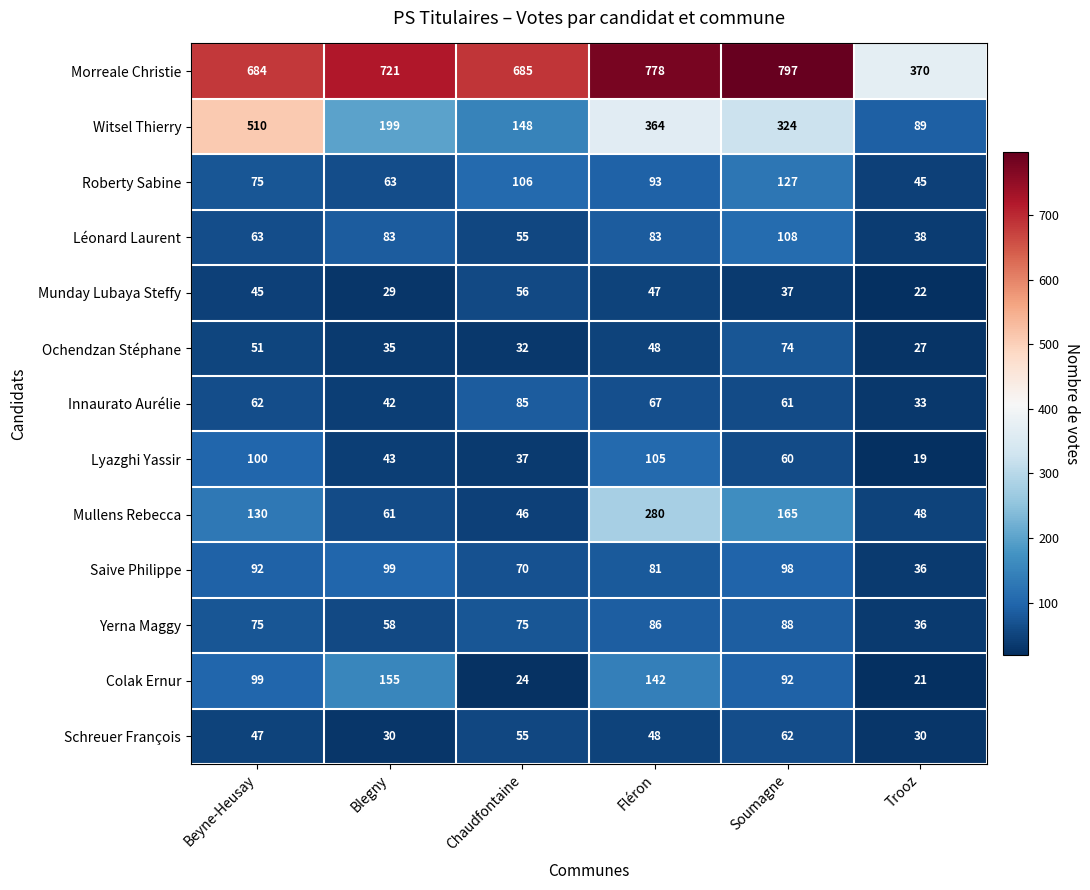

At which category is the sum across all series the highest?

Fléron